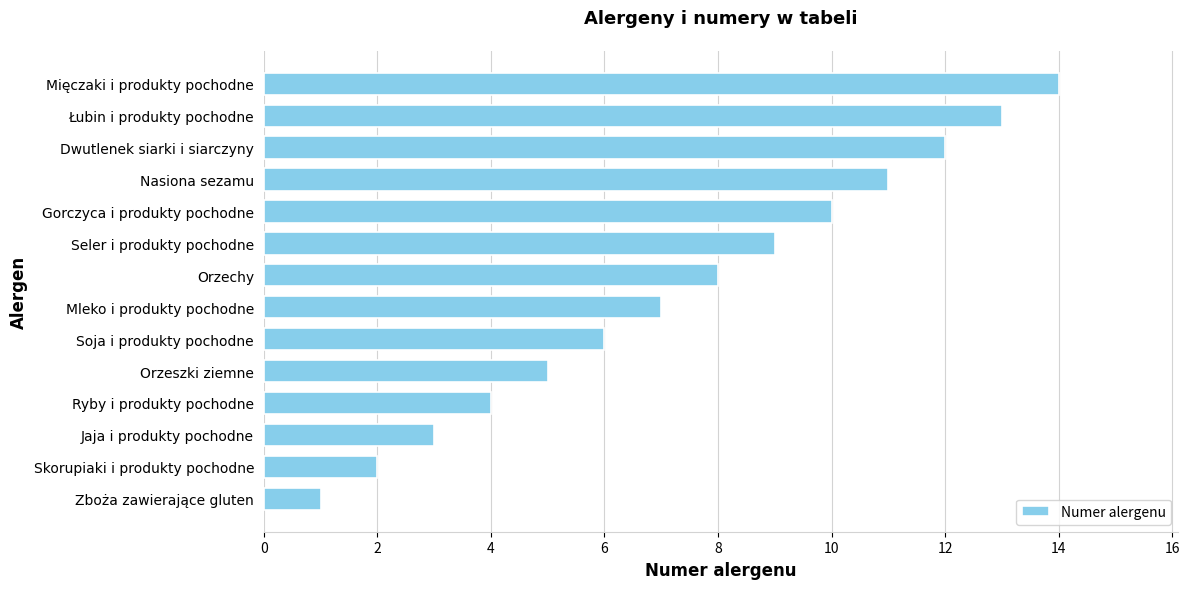

What is the change in value from Orzeszki ziemne to Mleko i produkty pochodne?

+2